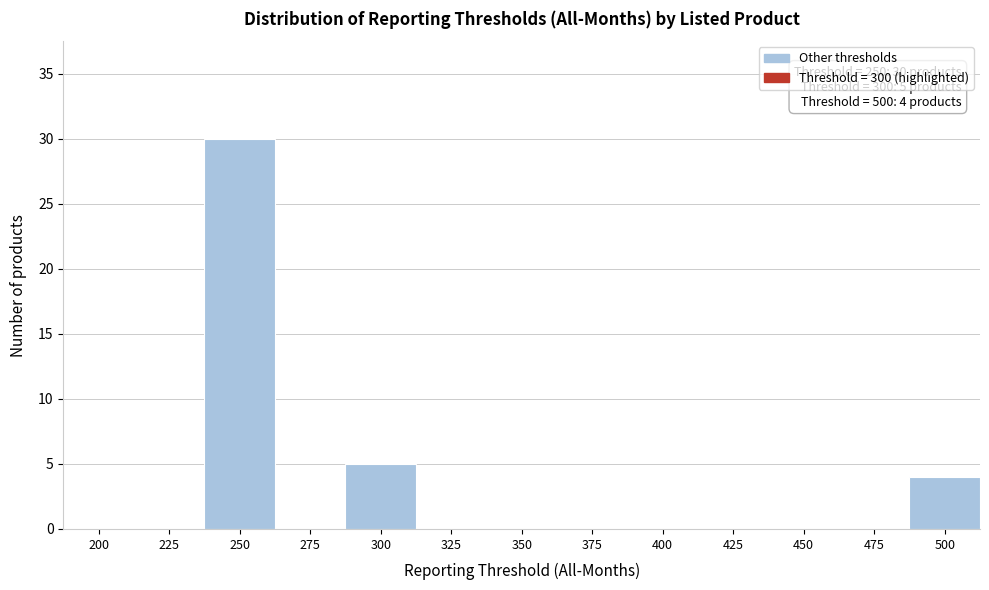

Reading left to right, transcribe all the data shown in this chart.

200=0	225=0	250=30	275=0	300=5	325=0	350=0	375=0	400=0	425=0	450=0	475=0	500=4